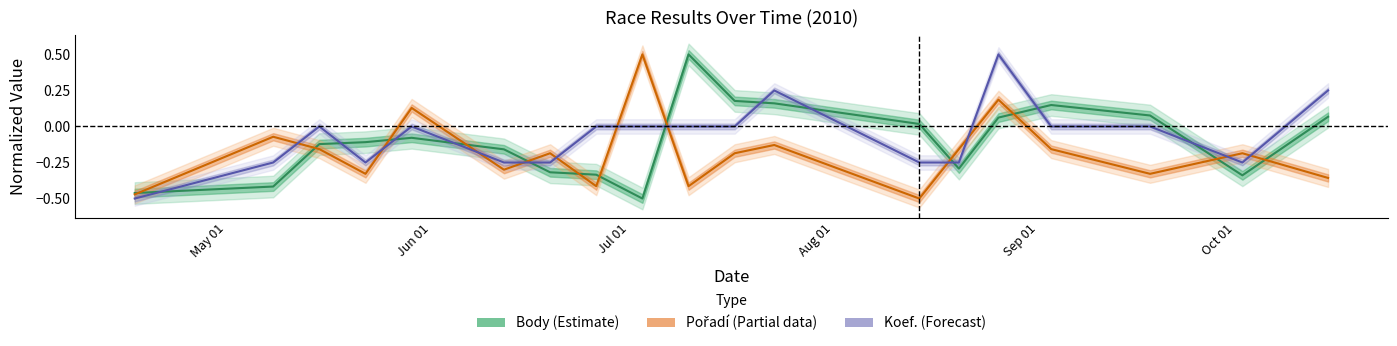

Rank the series by their maximum value, from lowest to highest.

Body, Pořadí, Koef.